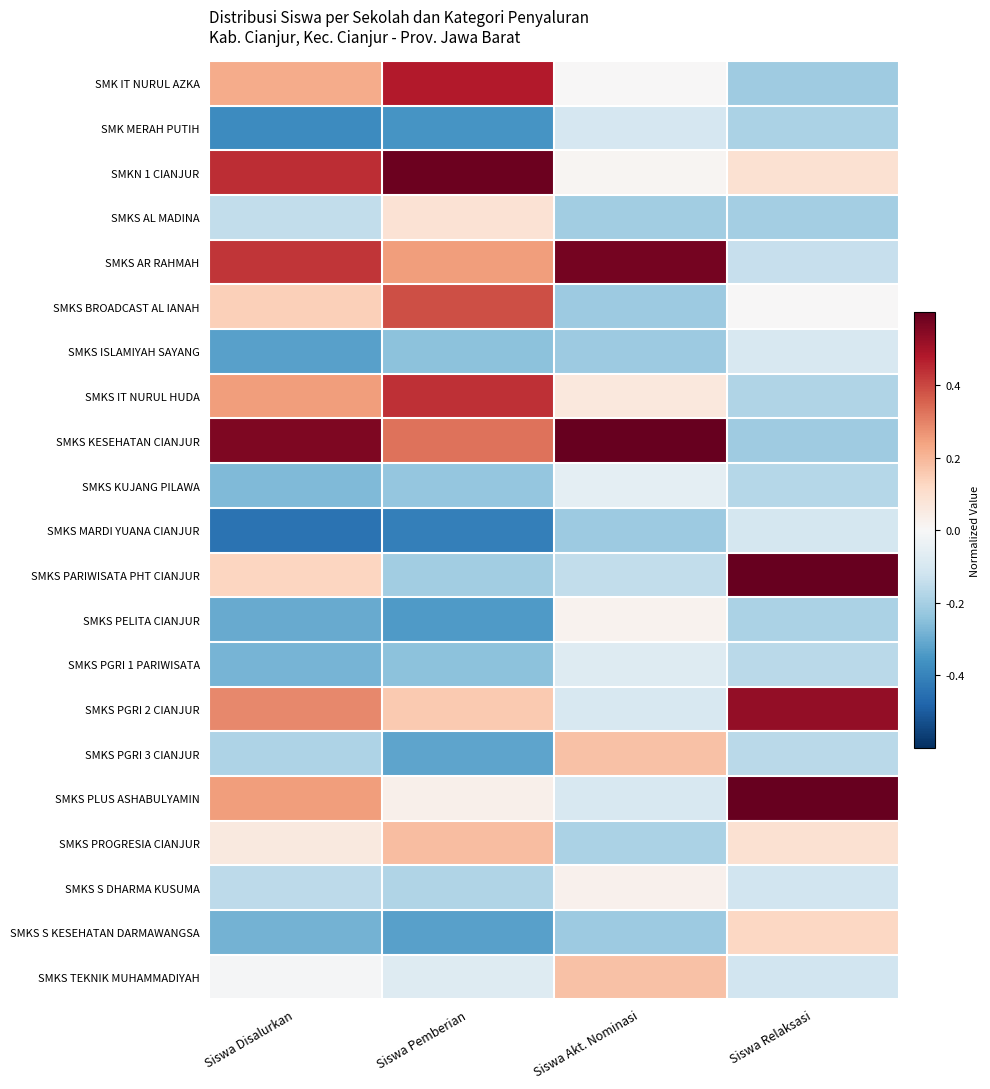

What is the maximum value shown in the chart?

0.8